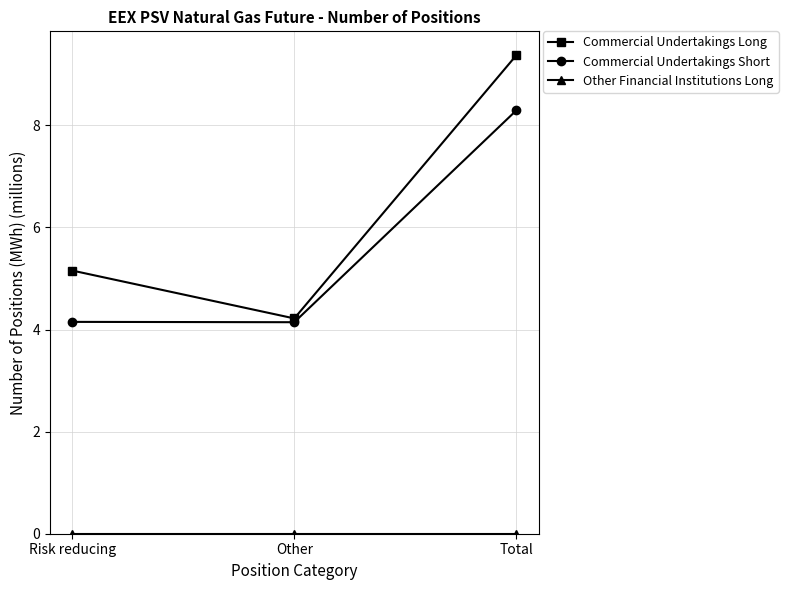

What is the label of the 1st point from the left?

Risk reducing